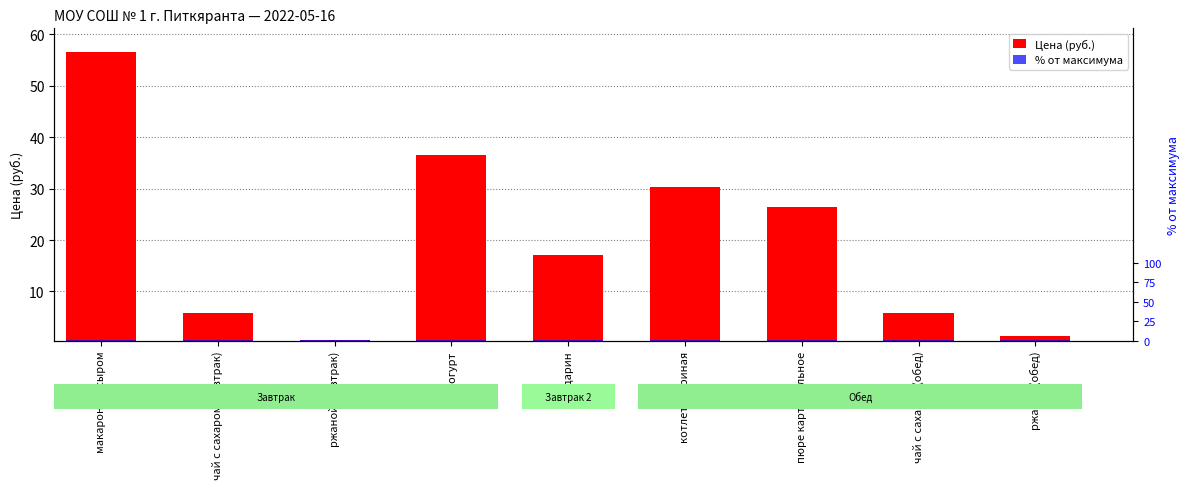

What is the sum of all Цена (руб.) values?

180.7